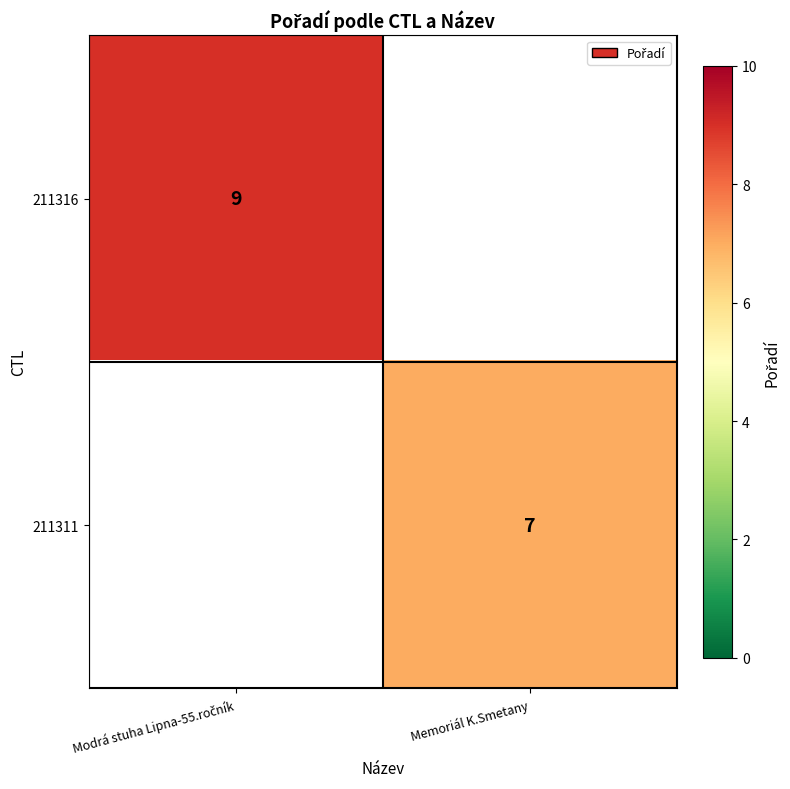

True or false: 211311 has a value of 10 at Memoriál K.Smetany.

False